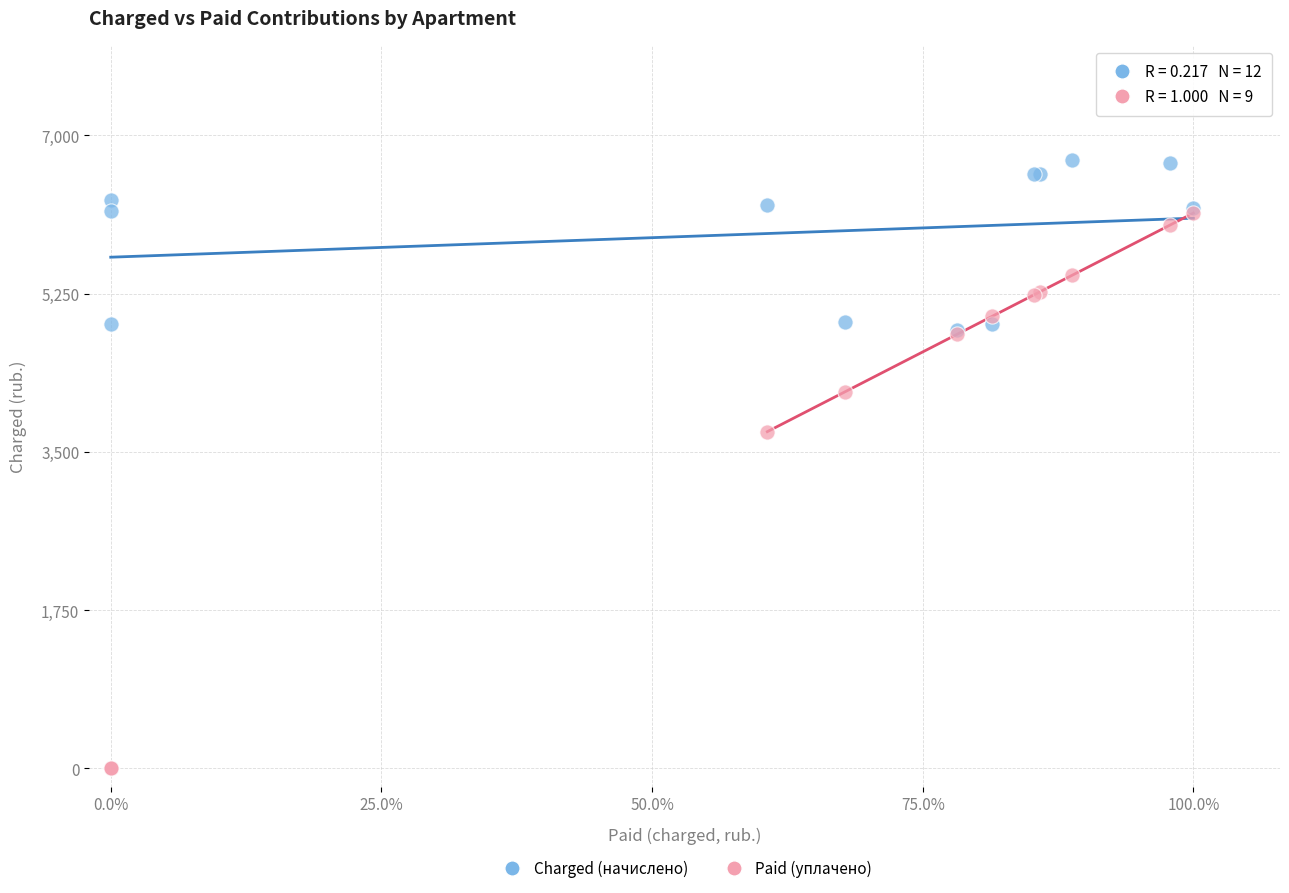

In the Charged (начислено) series, what Y value is closest to 5786?

6161.9